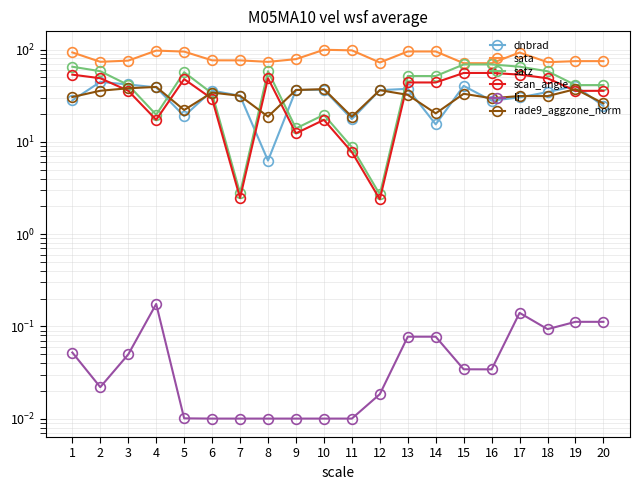

Which category has the highest value in the li series?

4